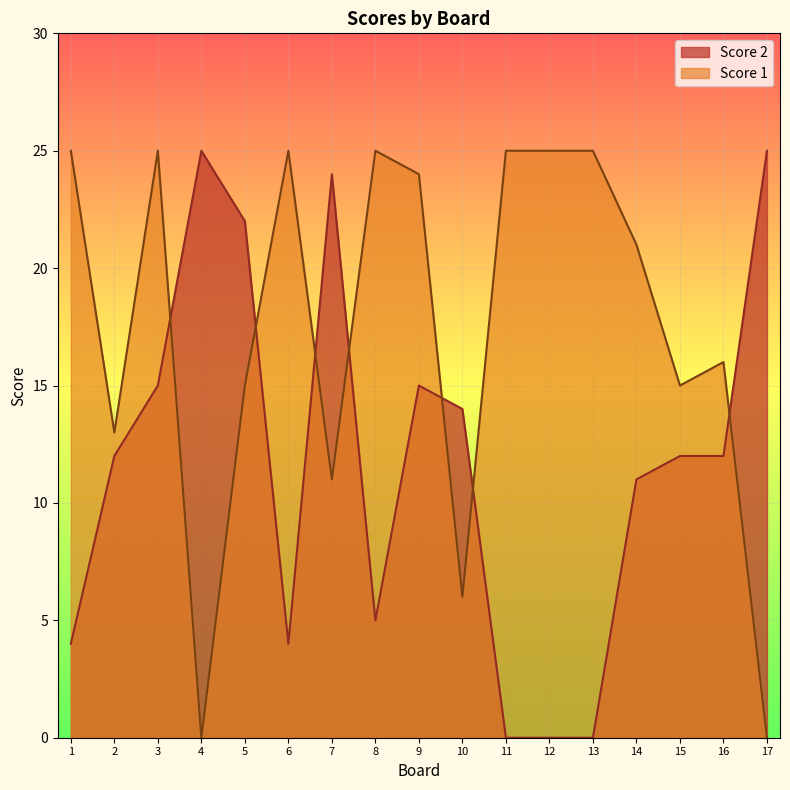

How many data points in Score 2 are less than 12?

7